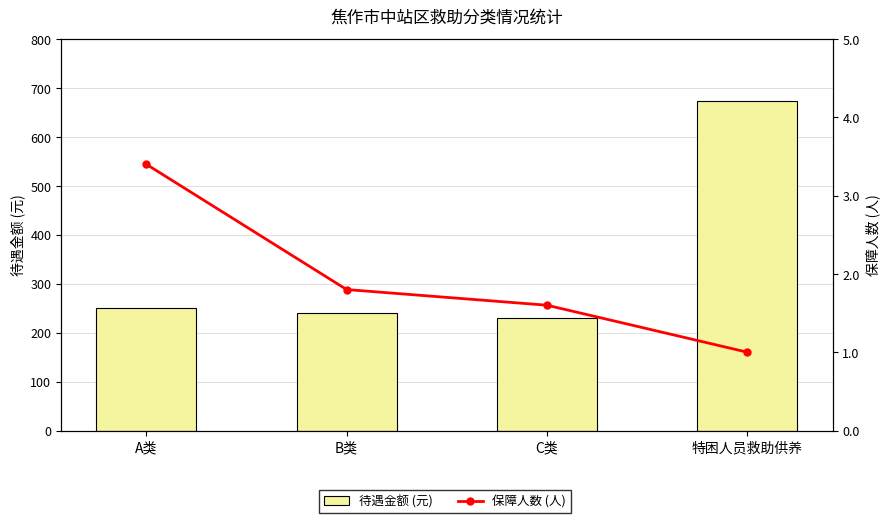

Which label corresponds to the smallest value in the chart?

特困人员救助供养